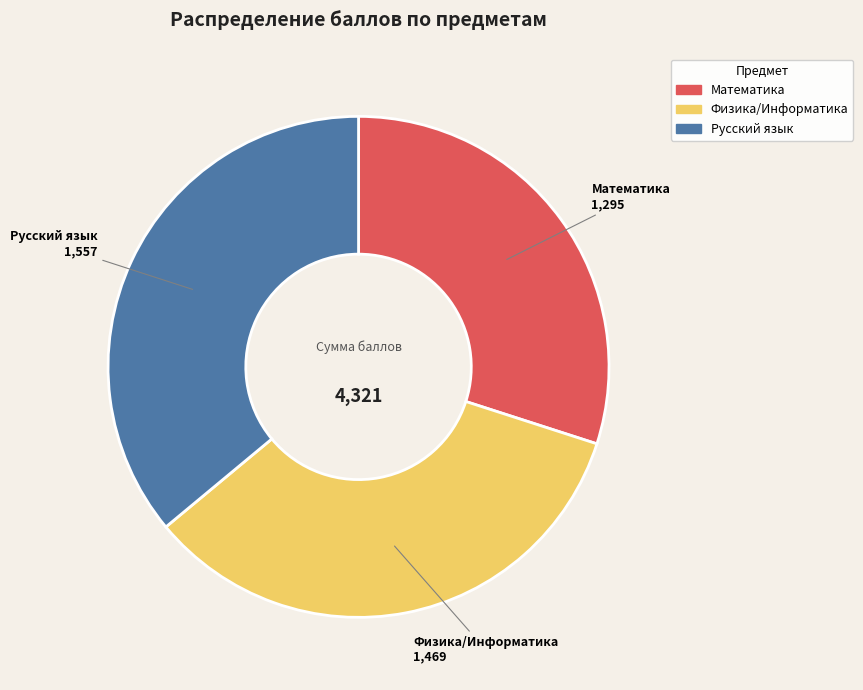

Approximately how many times larger is the value at Математика compared to Физика/Информатика?

0.9